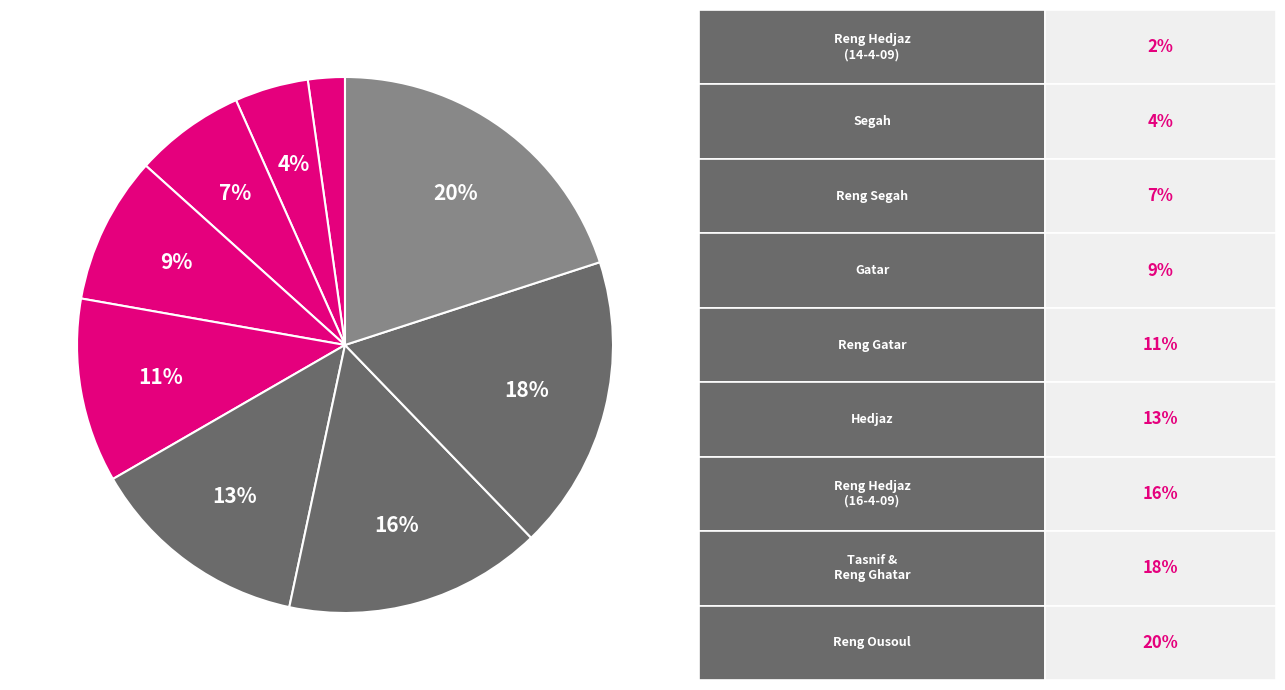

How many segments does this pie chart have?

9